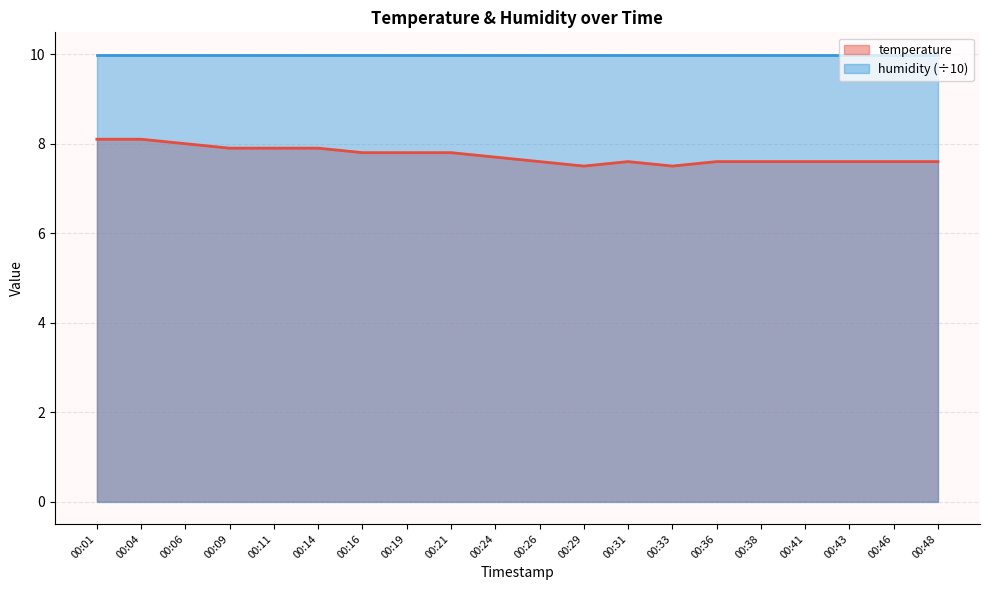

What is the average value?

7.7